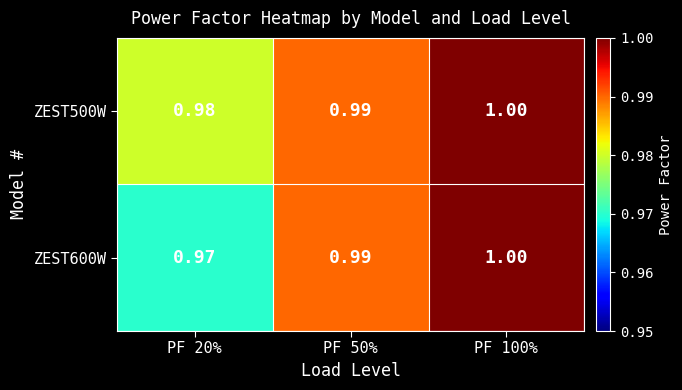

Which series has the largest total across all categories?

ZEST500W